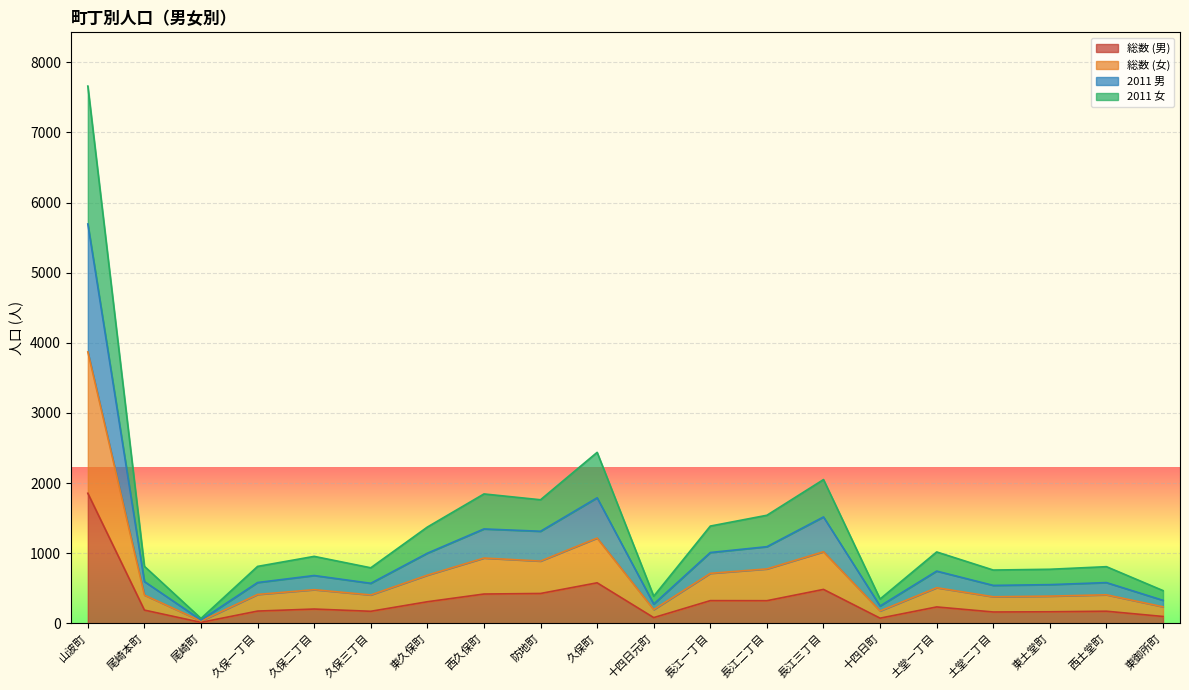

What is the label of the 18th point from the right?

尾崎町